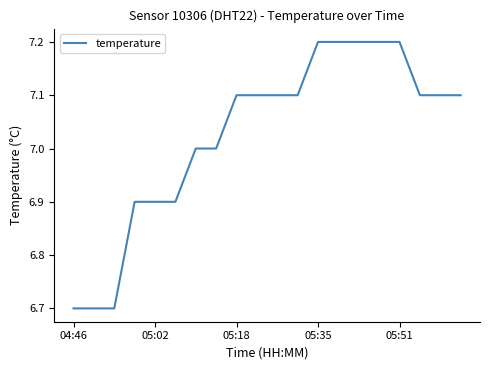

What is the difference between the maximum and minimum values?

0.5